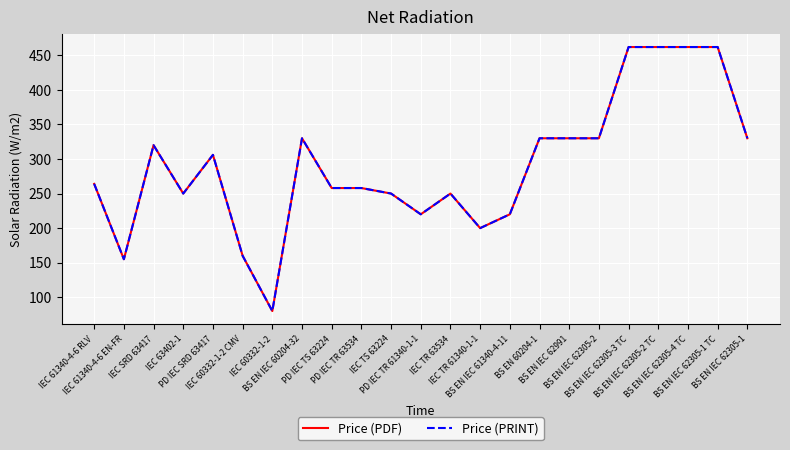

Does the chart have visible grid lines?

Yes